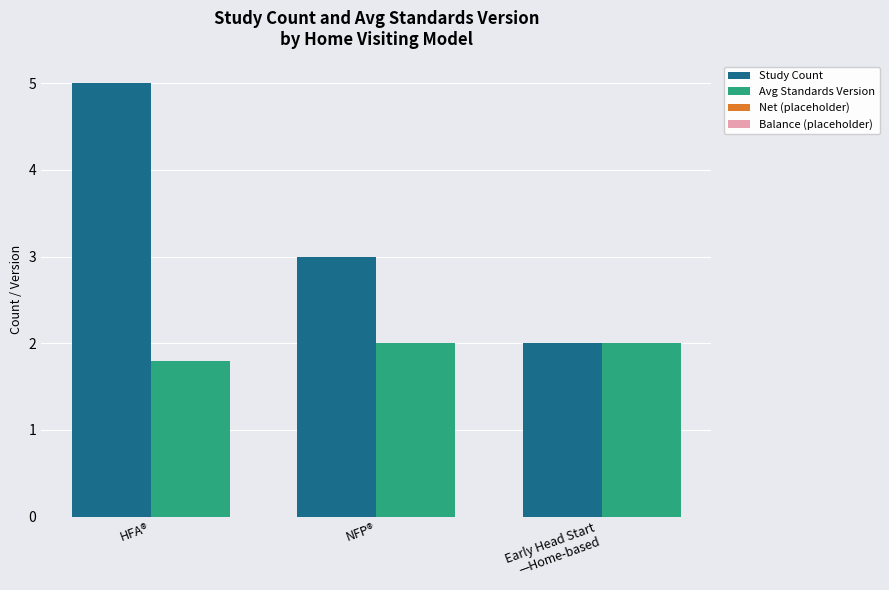

What is the label of the 3rd bar from the right?

HFA®